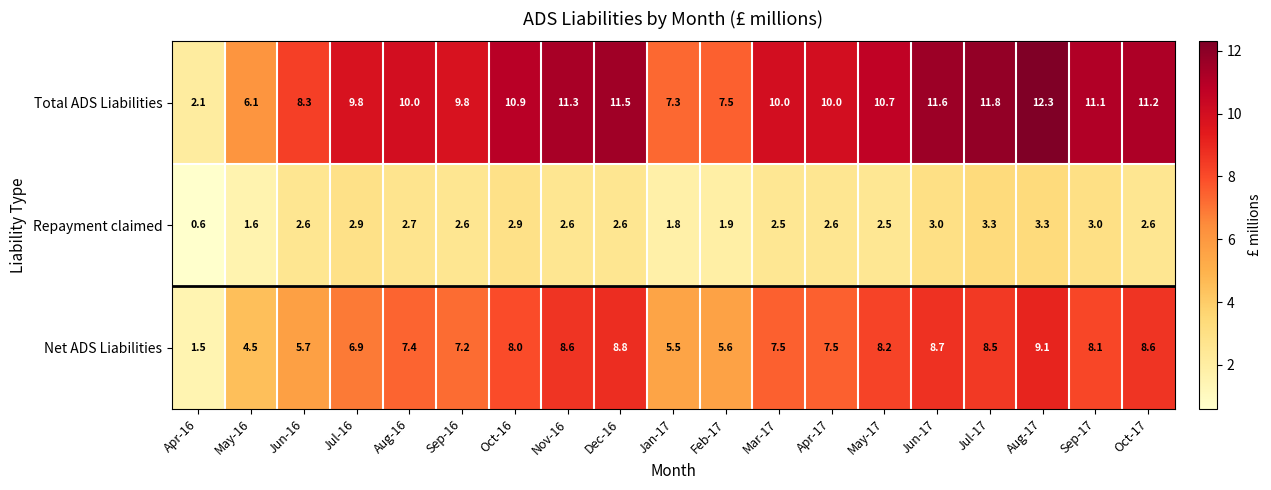

What is the smallest value displayed?

0.6